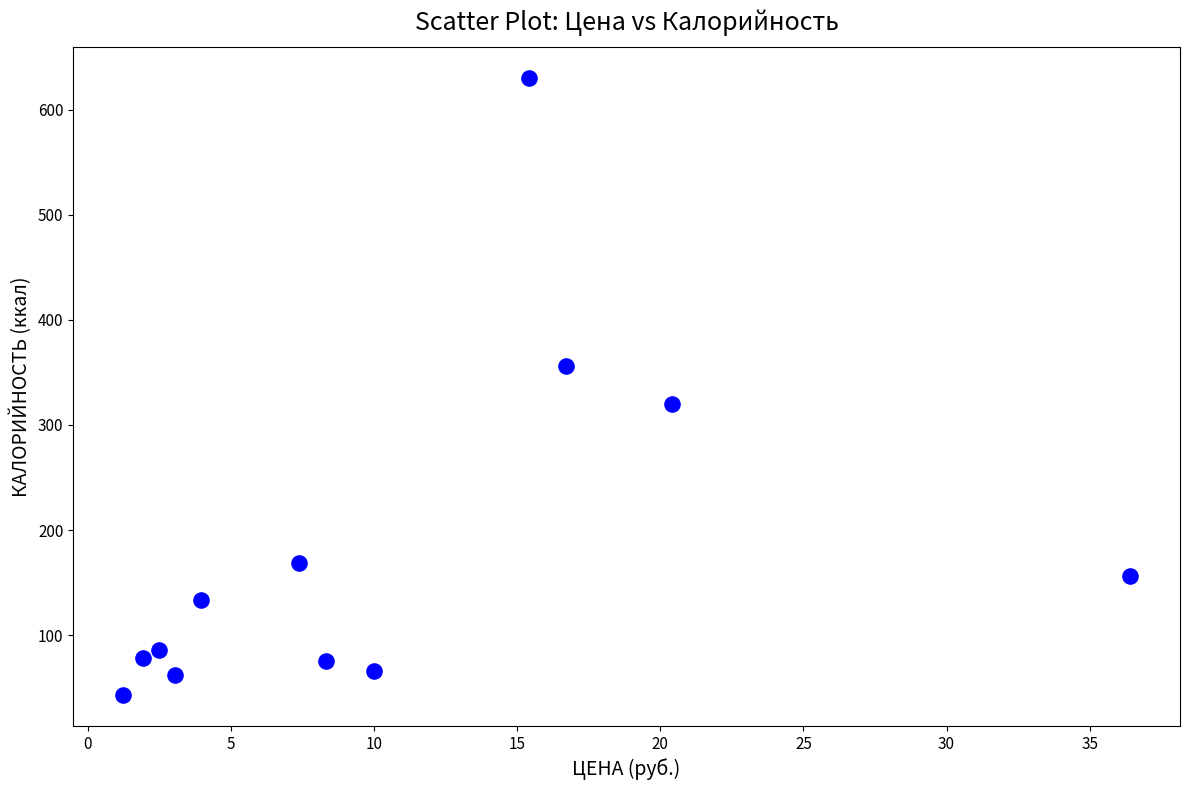

What is the average Y value?

181